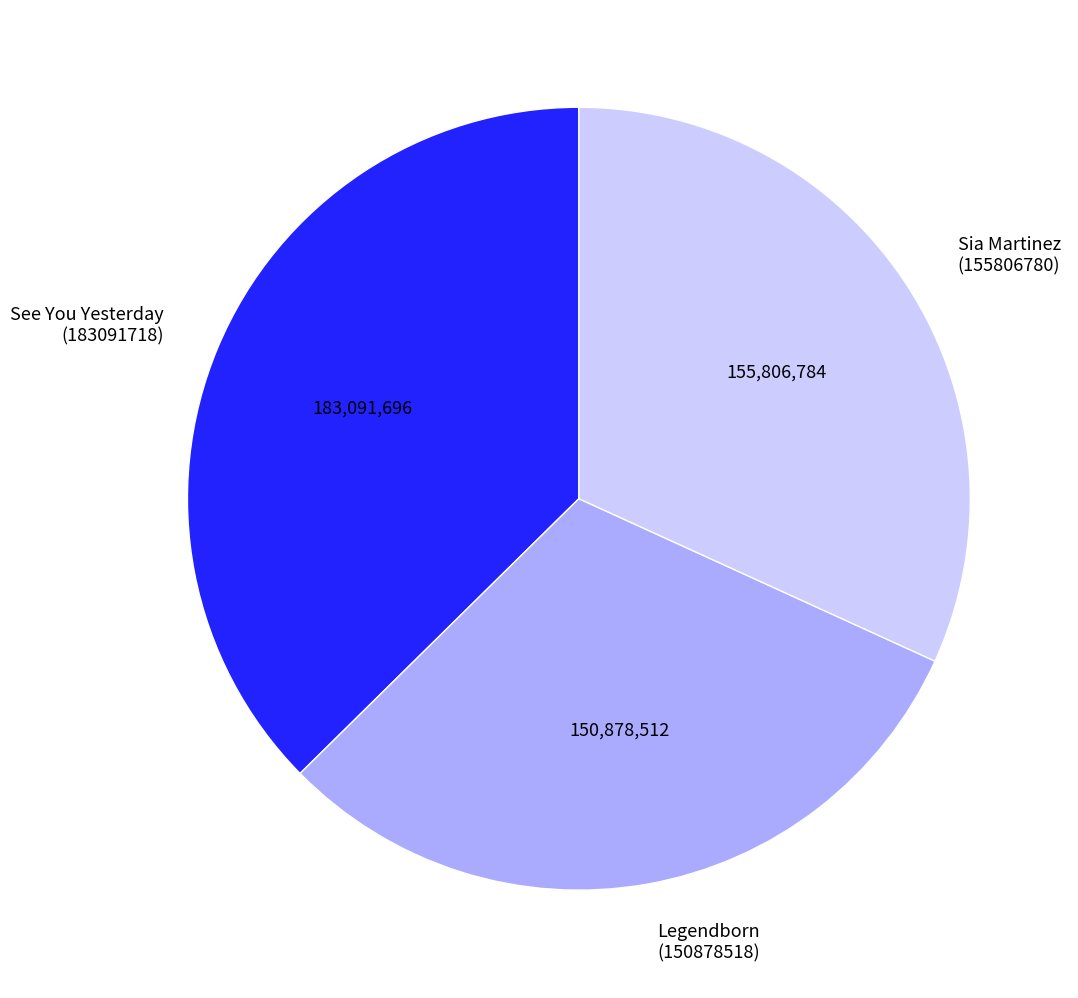

Which category has the smallest portion of the pie?

Legendborn (150878518)